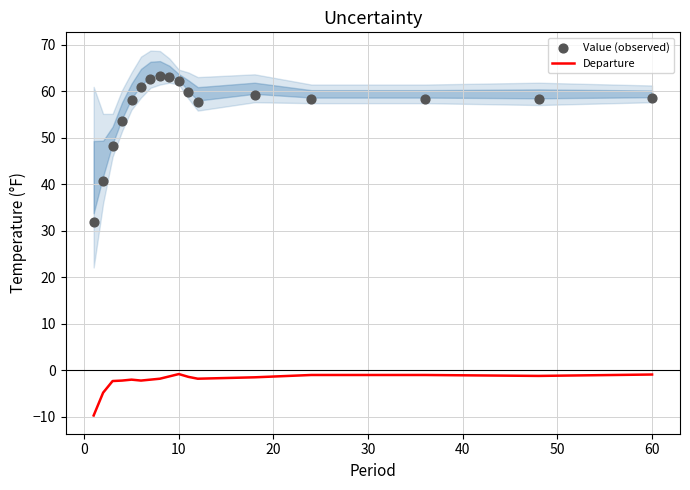

Which series has the widest spread of Y values?

Value (observed)